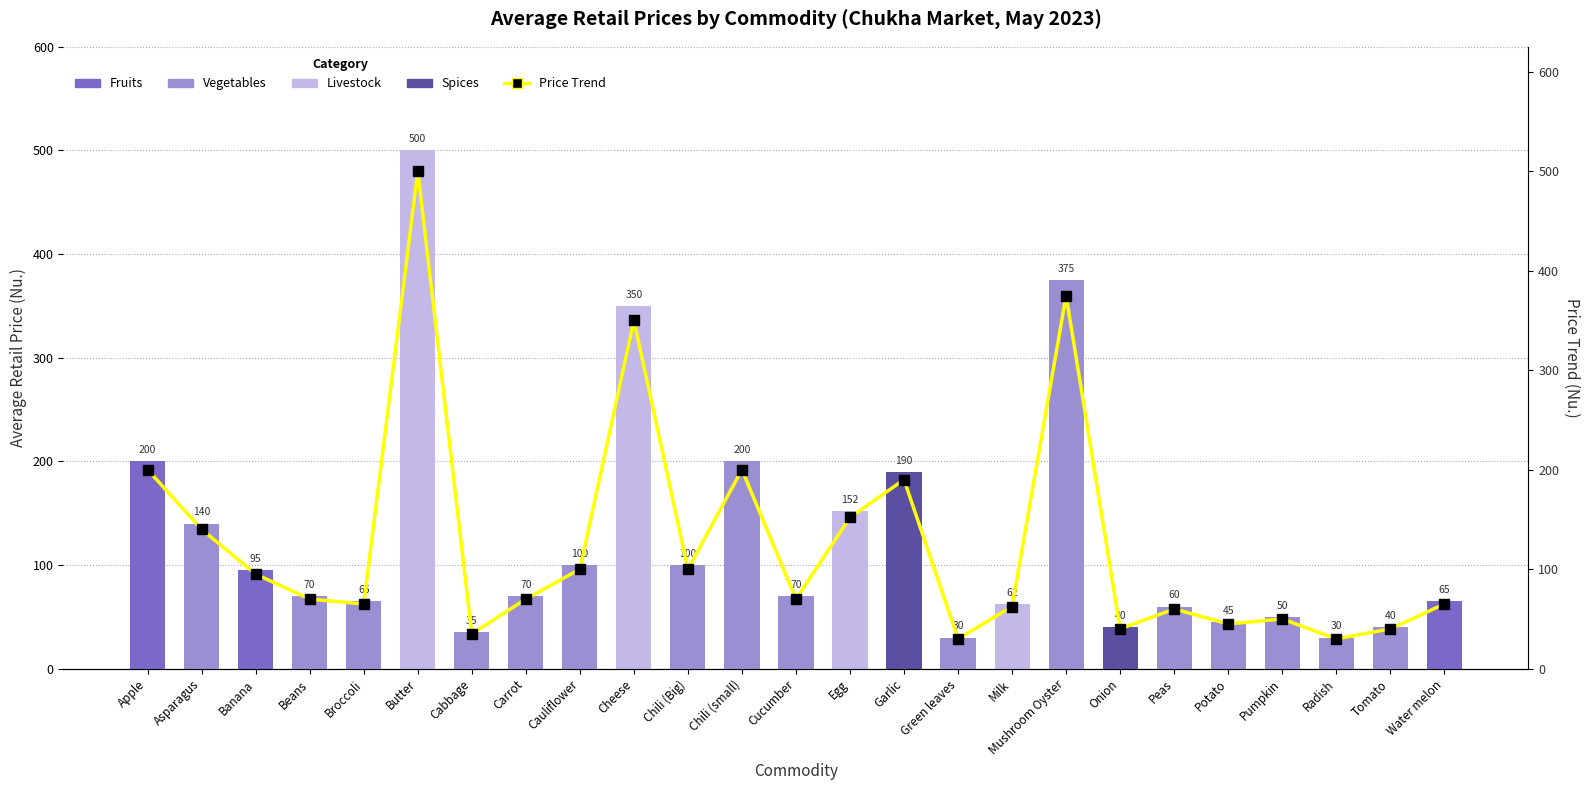

What is the approximate value at Carrot?

70.0